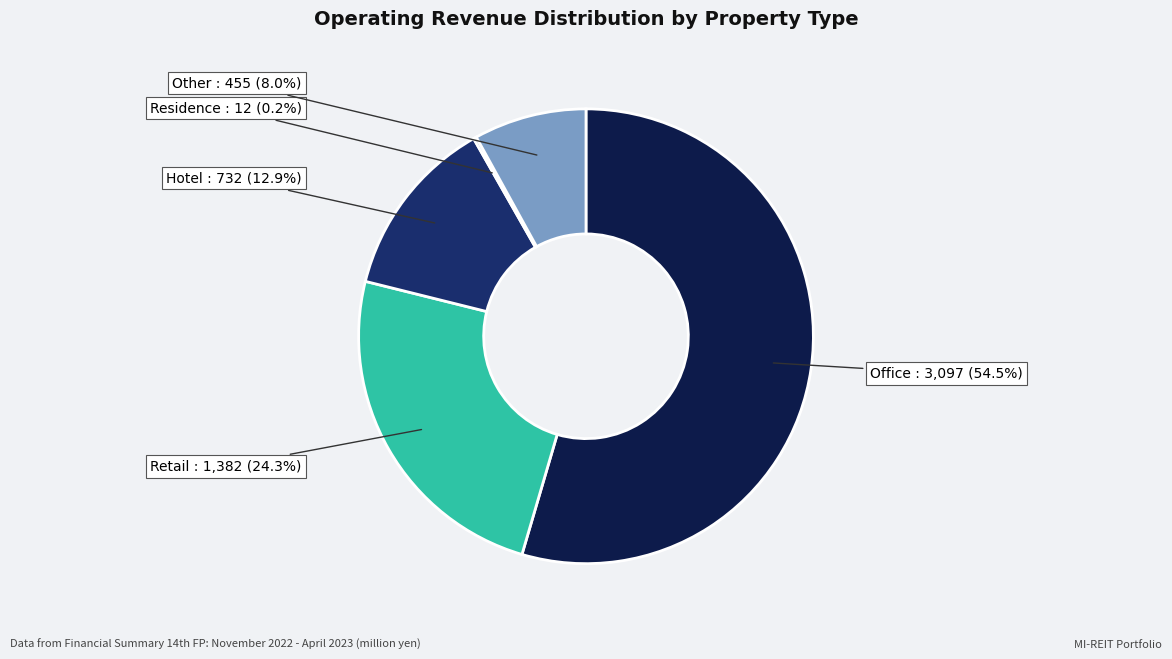

Is there any slice that represents more than half of the pie?

Yes